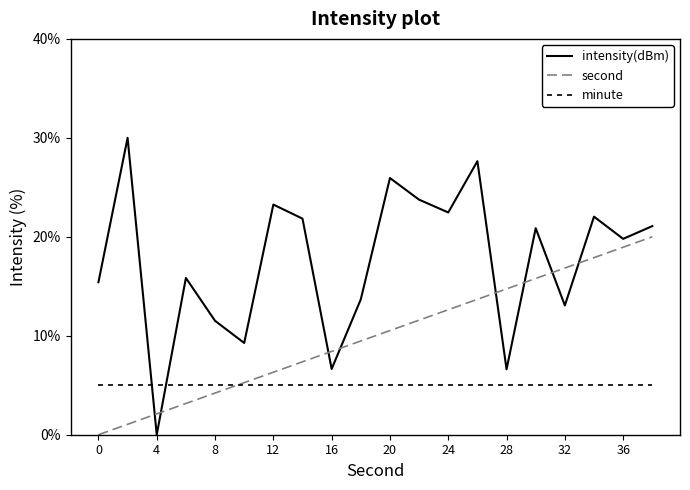

What is the maximum value for minute?

5.0